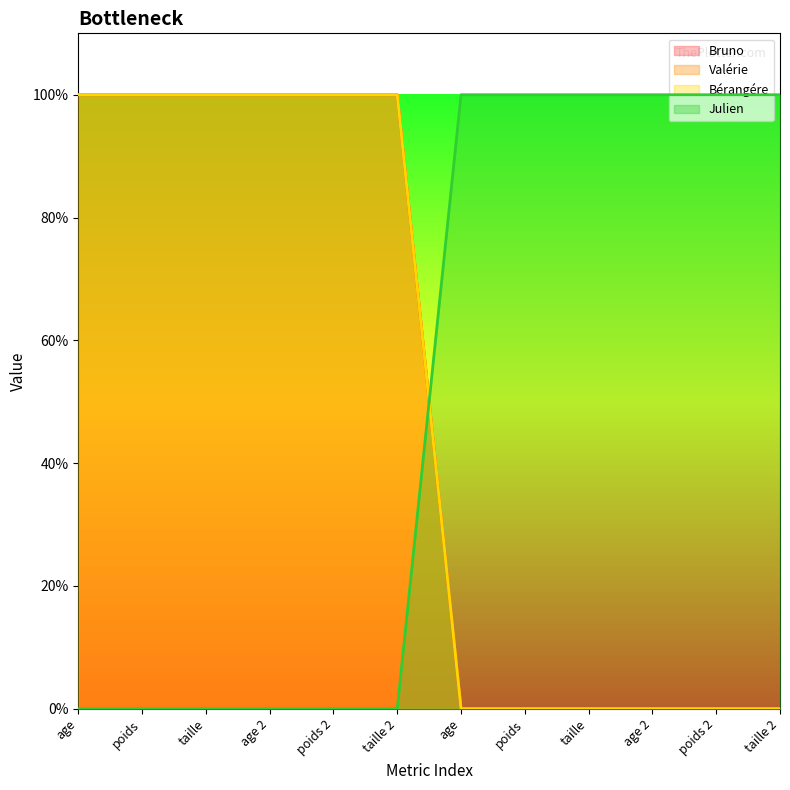

Reading right to left, transcribe all the data shown in this chart.

Bruno: 0	0	0	0	0	0	1	1	1	1	1	1
Valérie: 0	0	0	0	0	0	1	1	1	1	1	1
Bérangére: 0	0	0	0	0	0	1	1	1	1	1	1
Julien: 1	1	1	1	1	1	0	0	0	0	0	0